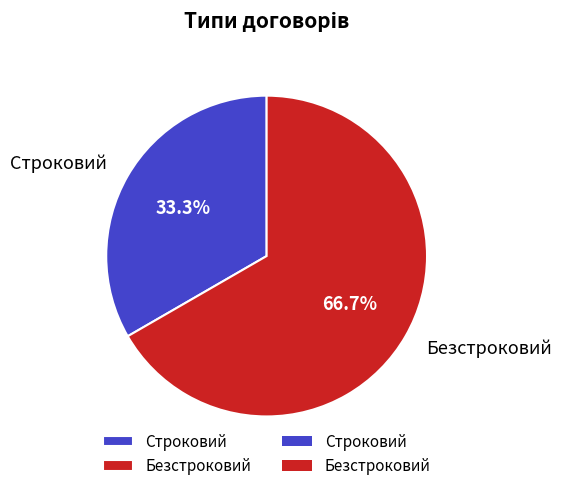

Does Строковий account for over 50% of the chart?

No